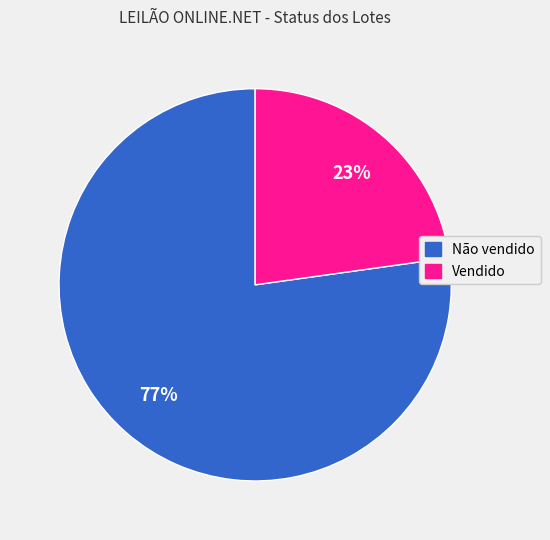

Rank the categories by value from highest to lowest.

Não vendido, Vendido